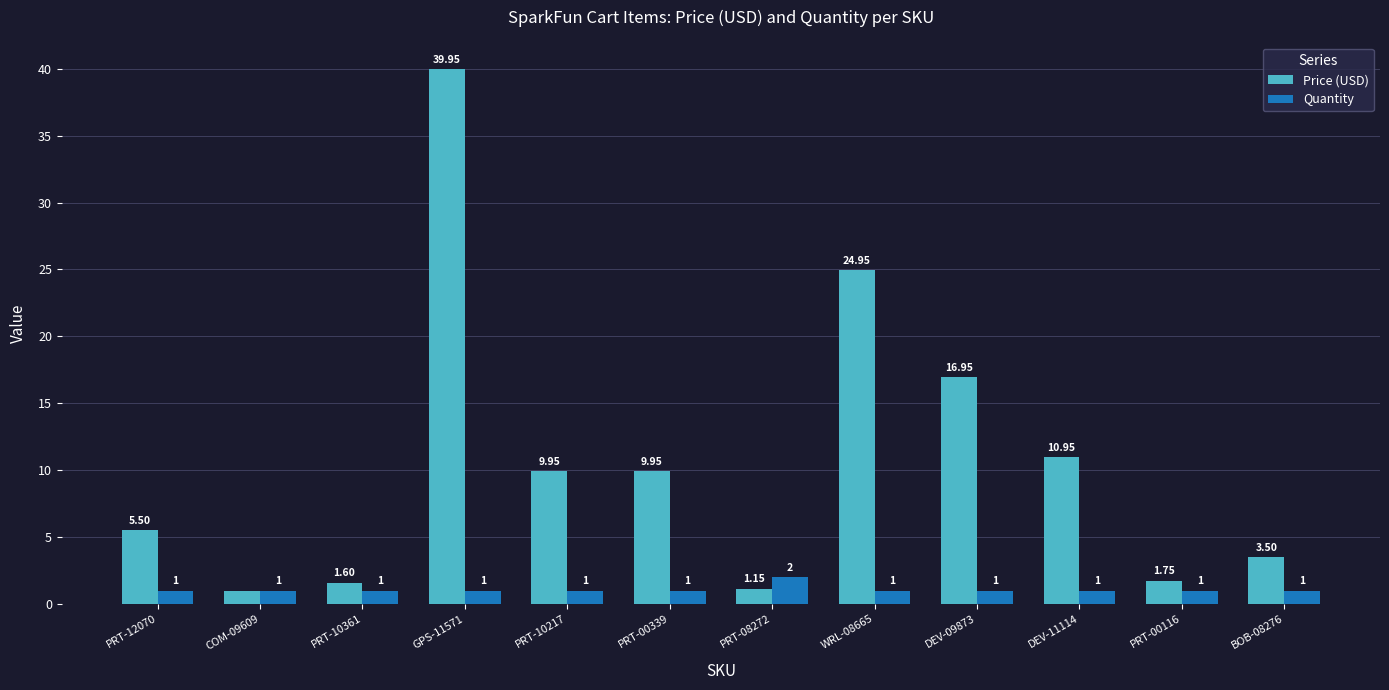

Which series has the widest spread of values?

Price (USD)